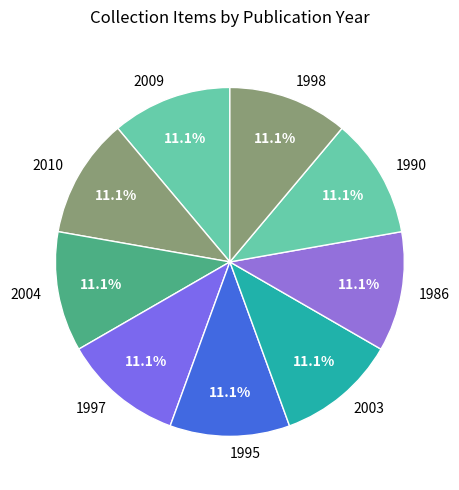

Is there a majority slice in this chart?

No